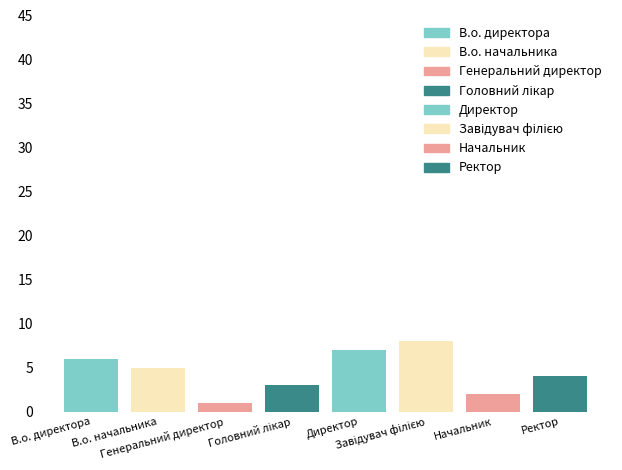

What is the label of the 4th bar from the right?

Директор